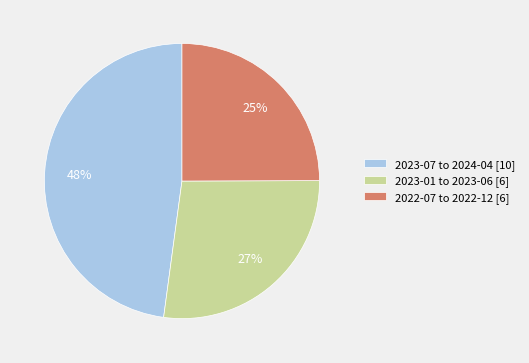

How many slices are in this pie chart?

3